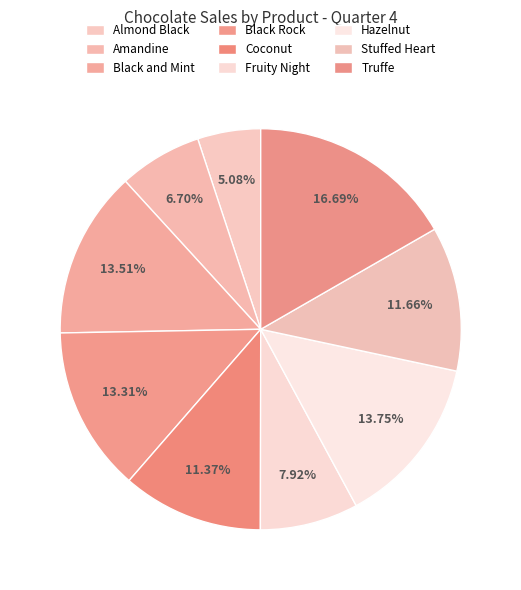

Count the number of slices in the pie.

9